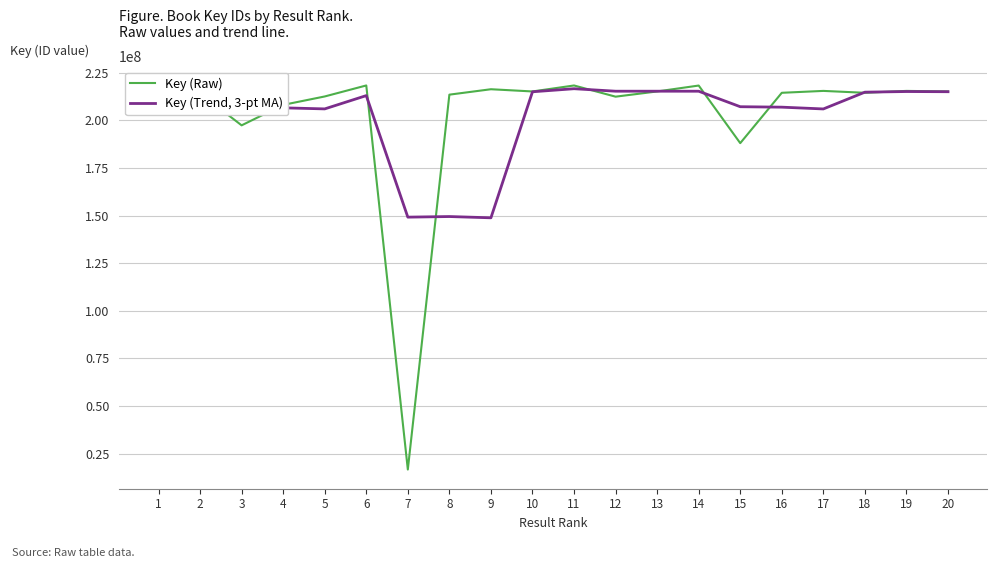

Which series has the largest range (max minus min)?

Key (Raw)